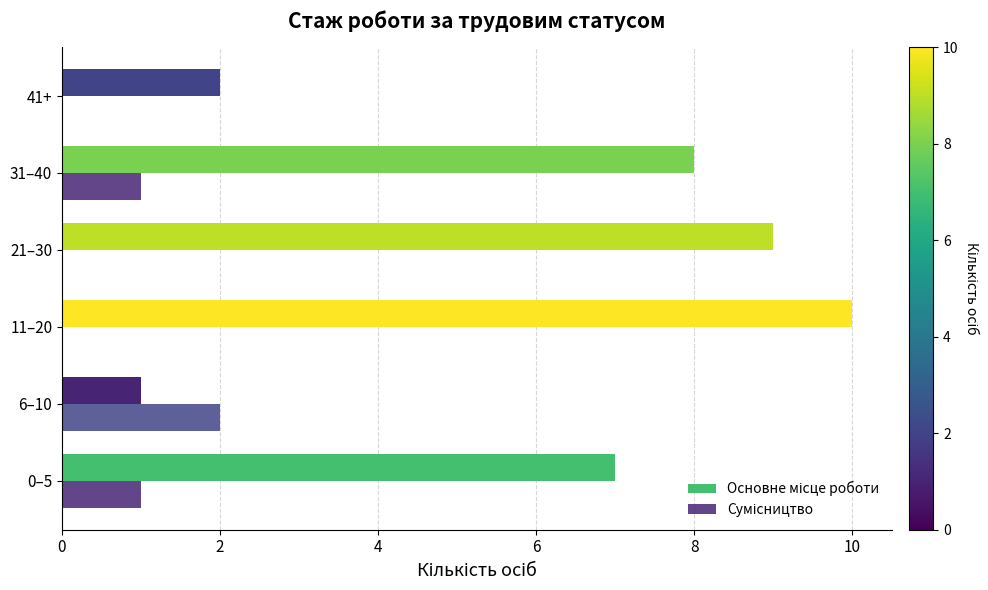

How many distinct data groups are displayed?

2